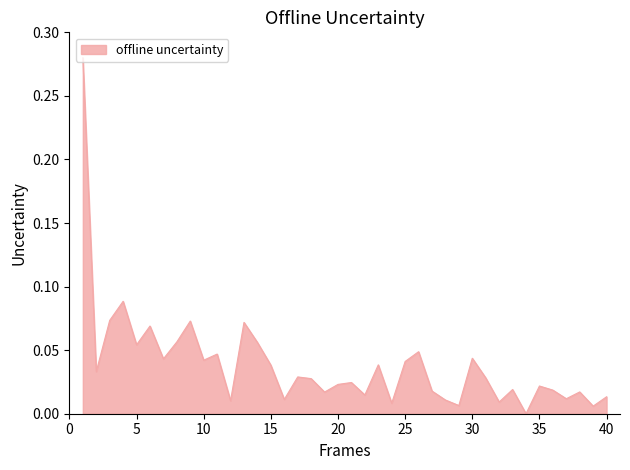

Which label corresponds to the smallest value in the chart?

34